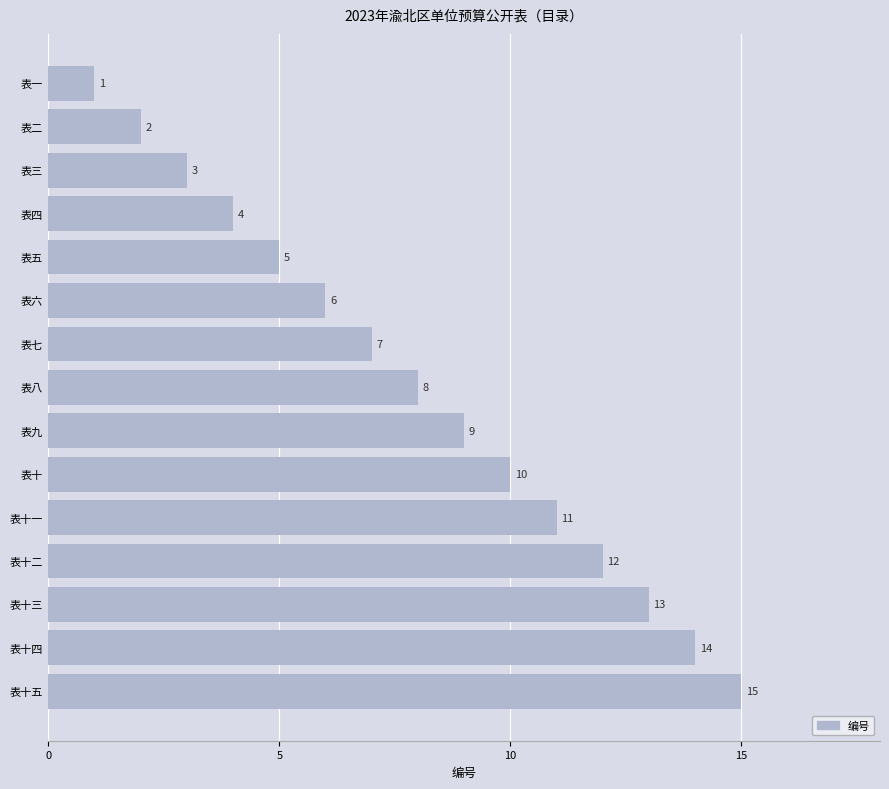

Which has a higher value, 表十五 or 表七?

表十五